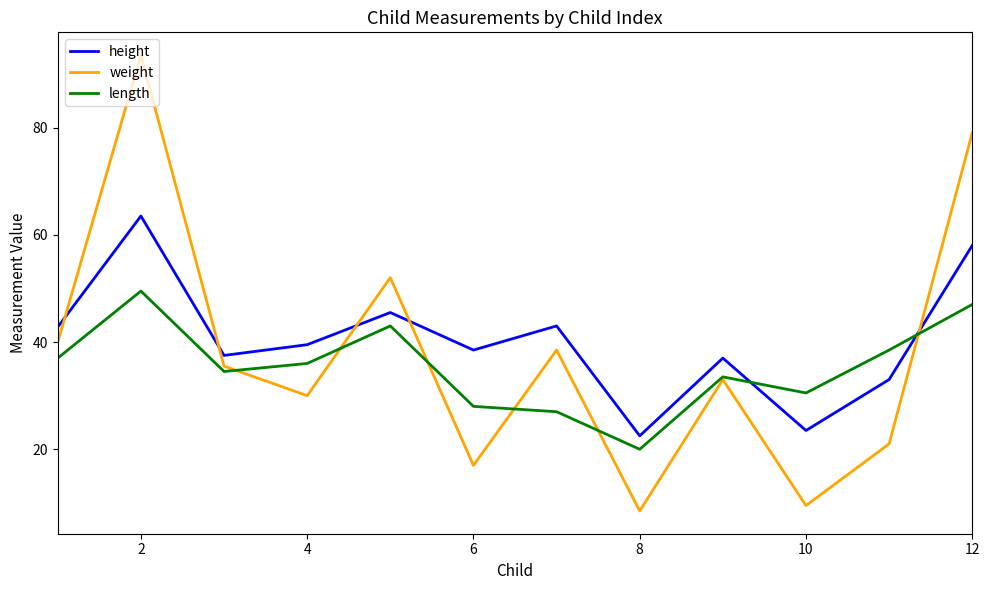

Which series ends up on top after the final intersection of height and weight?

weight